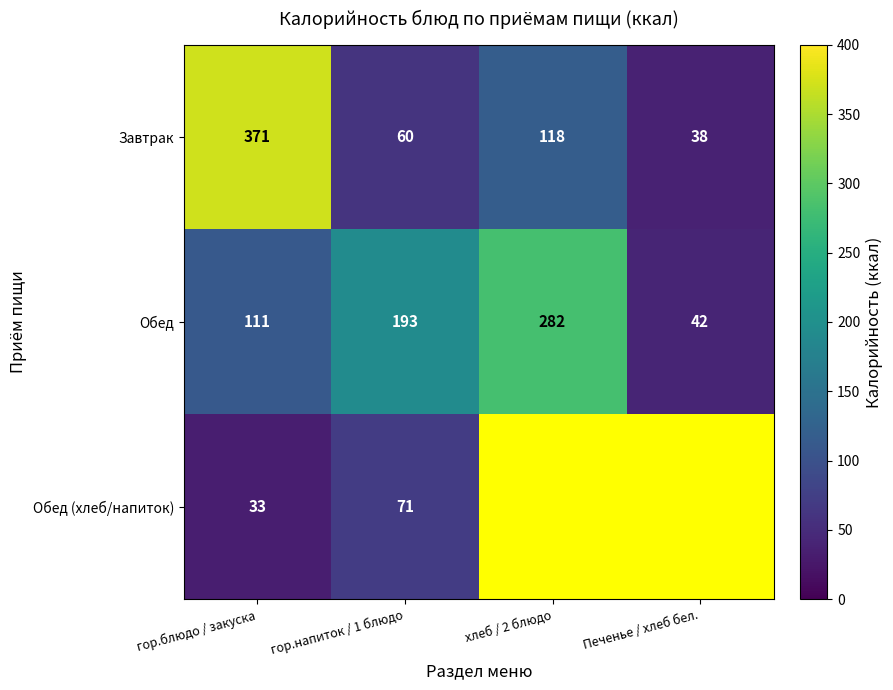

List the labels in order of Обед value, largest first.

хлеб / 2 блюдо, гор.напиток / 1 блюдо, гор.блюдо / закуска, Печенье / хлеб бел.